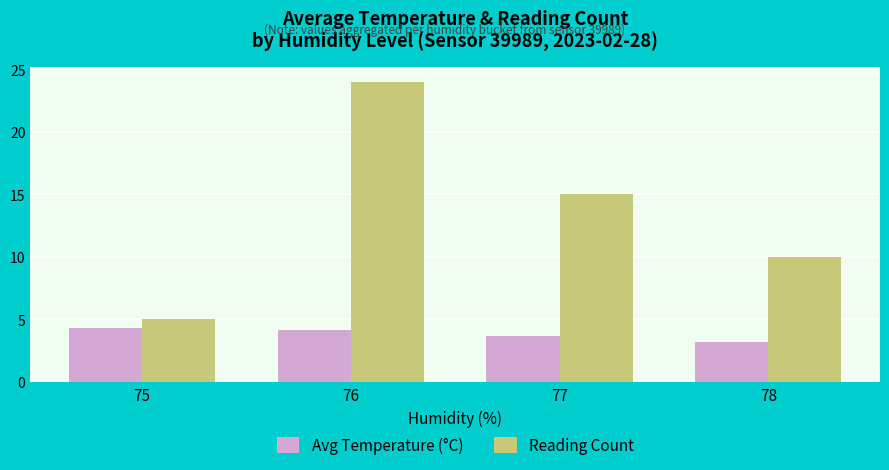

What is the difference between the Avg Temperature (°C) values at 76 and 75?

0.2